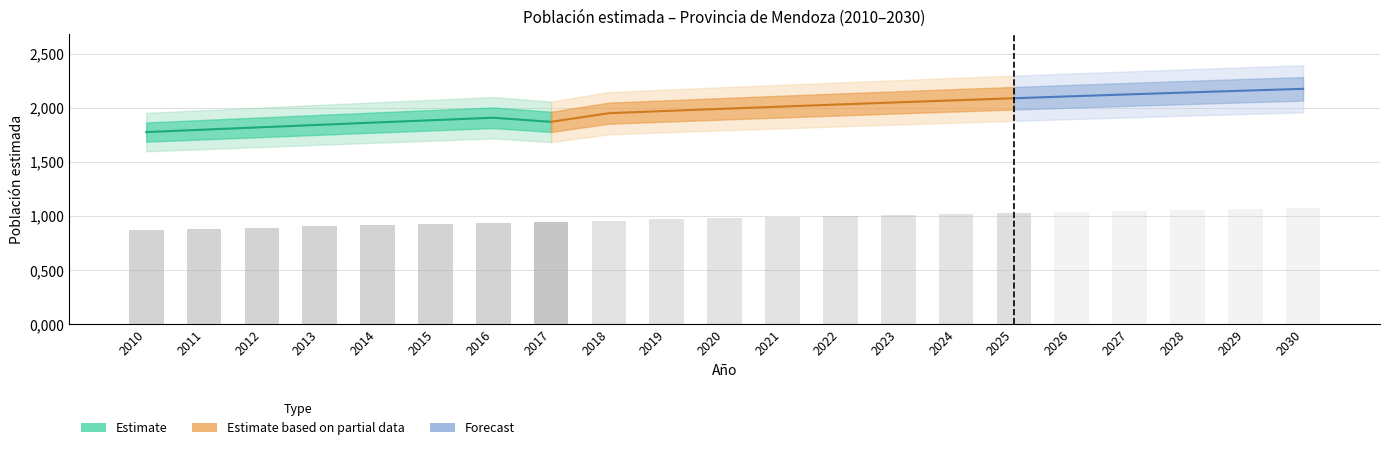

Is it true that Ambos sexos equals 2140465 at 2028?

True